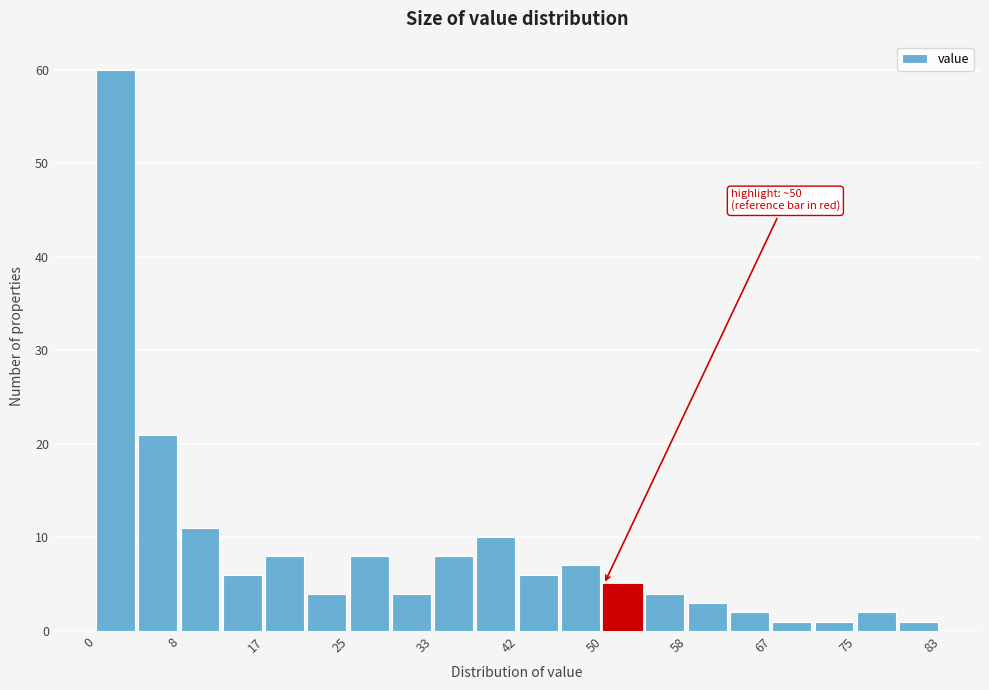

Over which range of the x-axis is the bar tallest?

0 to 4